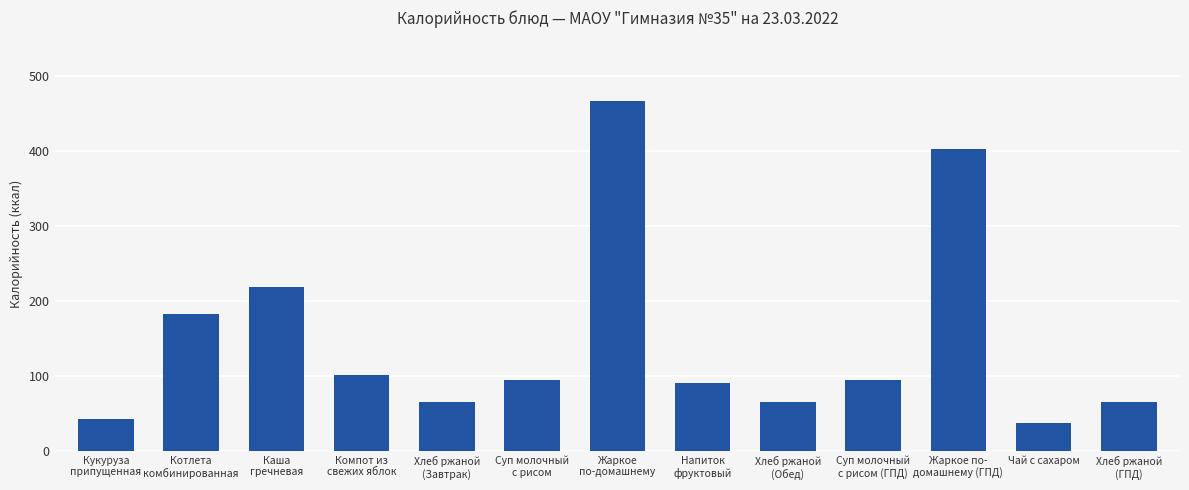

How many bars are there in total?

13